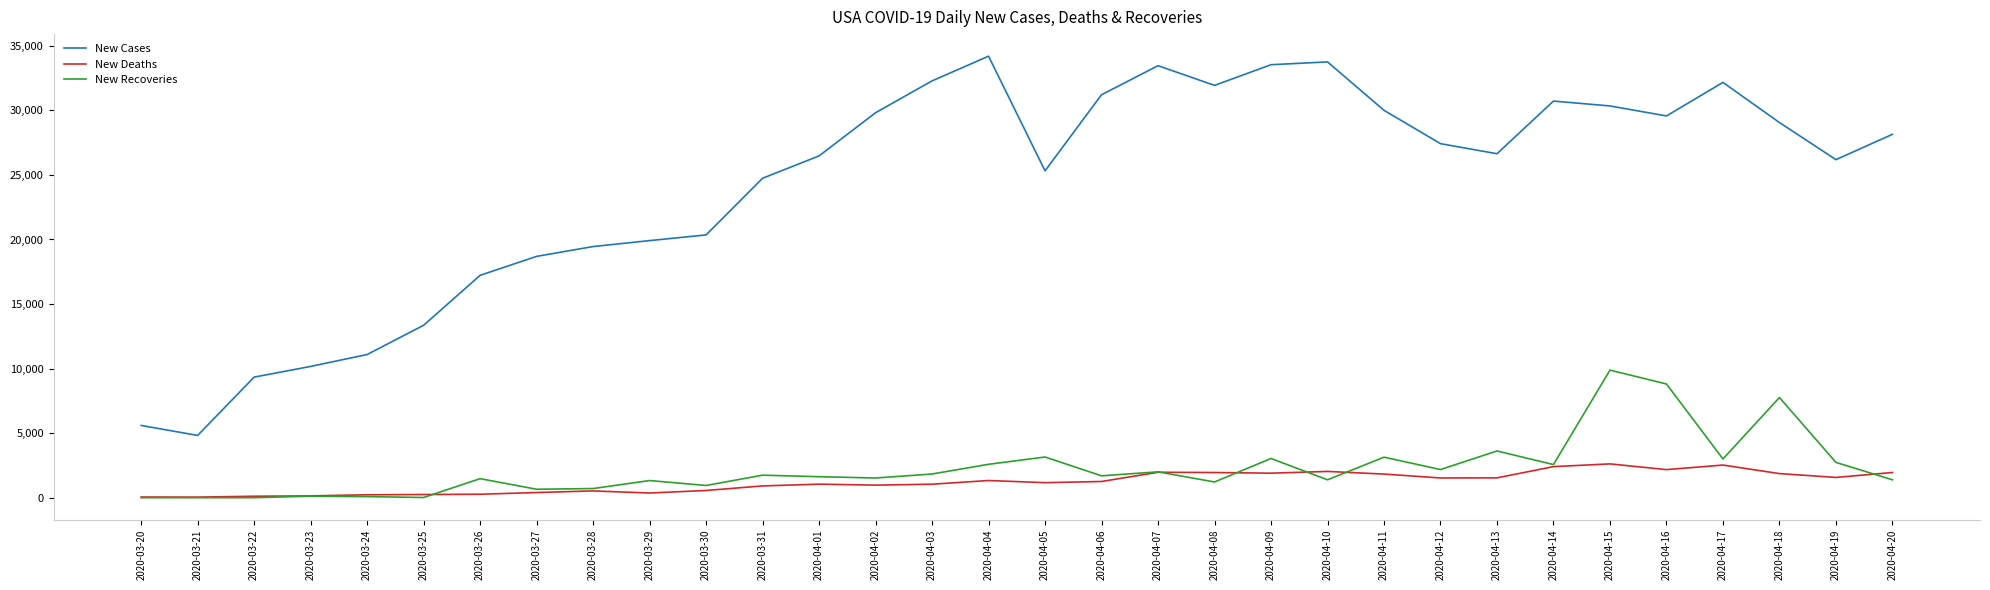

Count the number of categories in the chart.

32